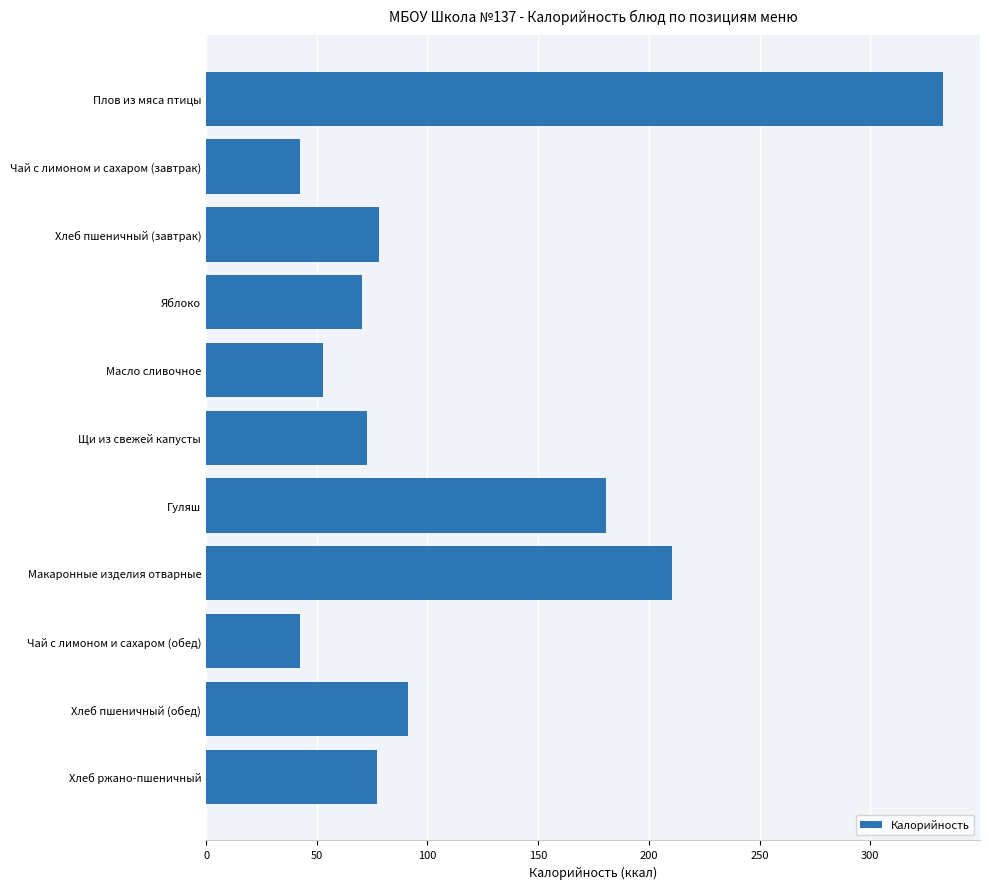

Is it true that the value at Хлеб пшеничный (завтрак) is 32.4?

False